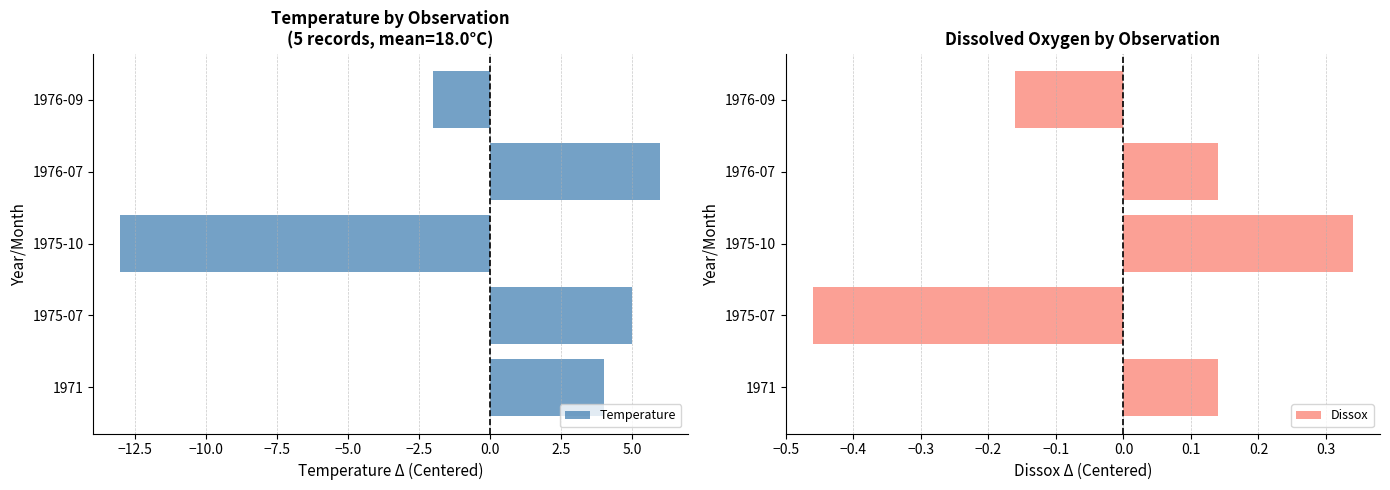

Is it true that Temperature equals -1 at 1976-09?

False